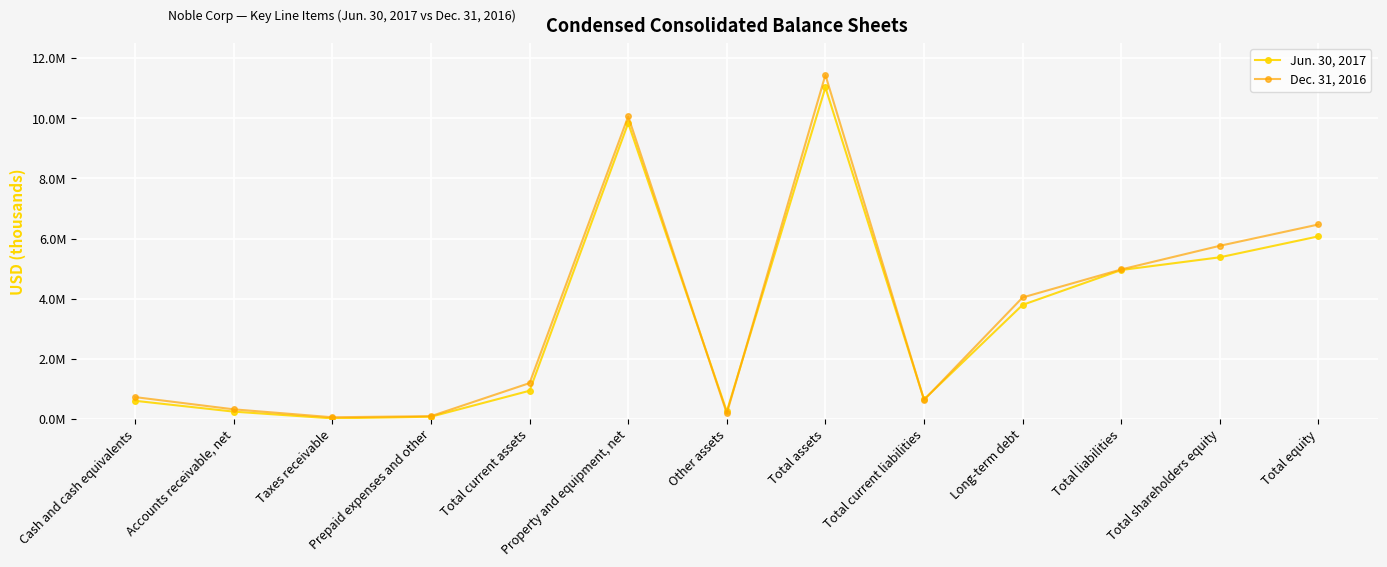

What are all the series names shown in the legend?

Jun. 30, 2017, Dec. 31, 2016